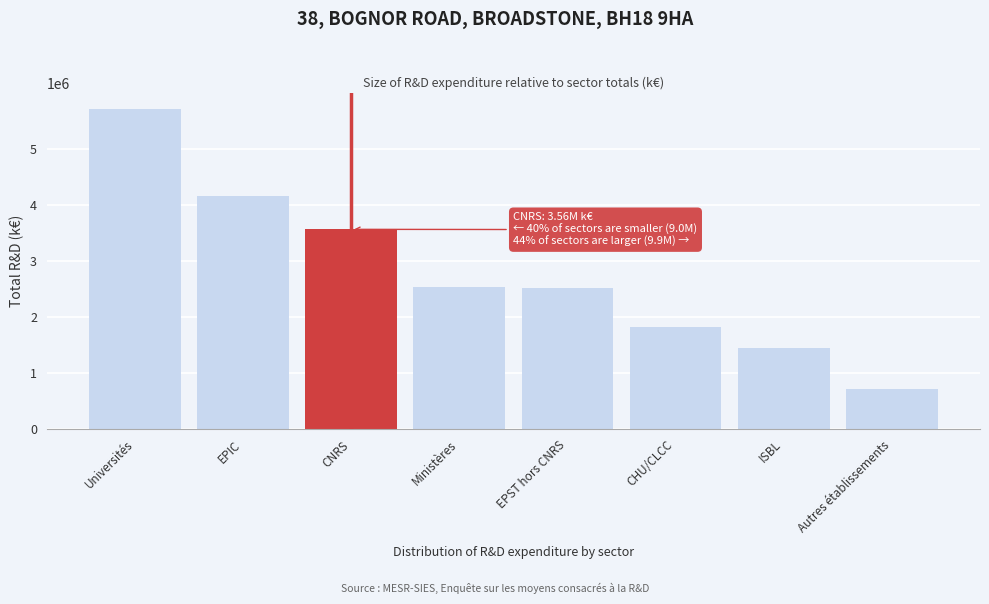

The value at CNRS is 3559661.8. True or false?

True